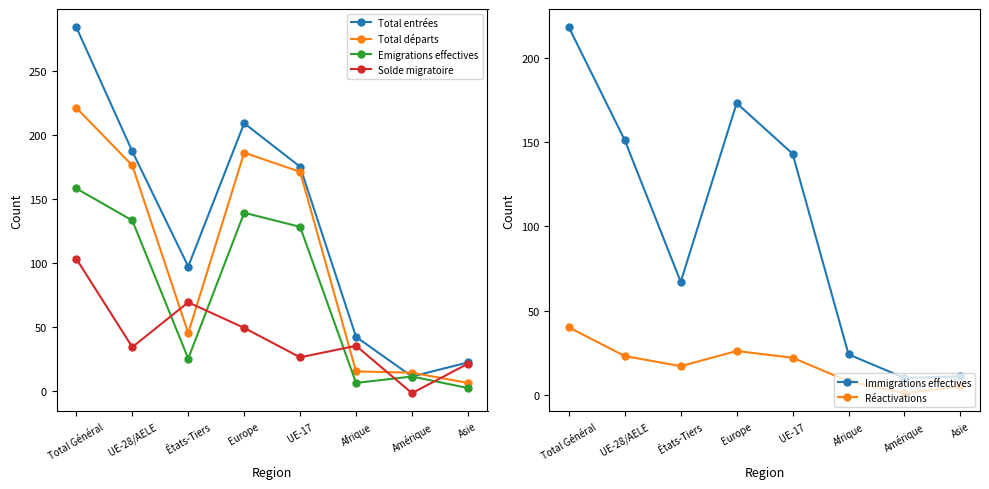

How many values in the Immigrations effectives series exceed 143?

3